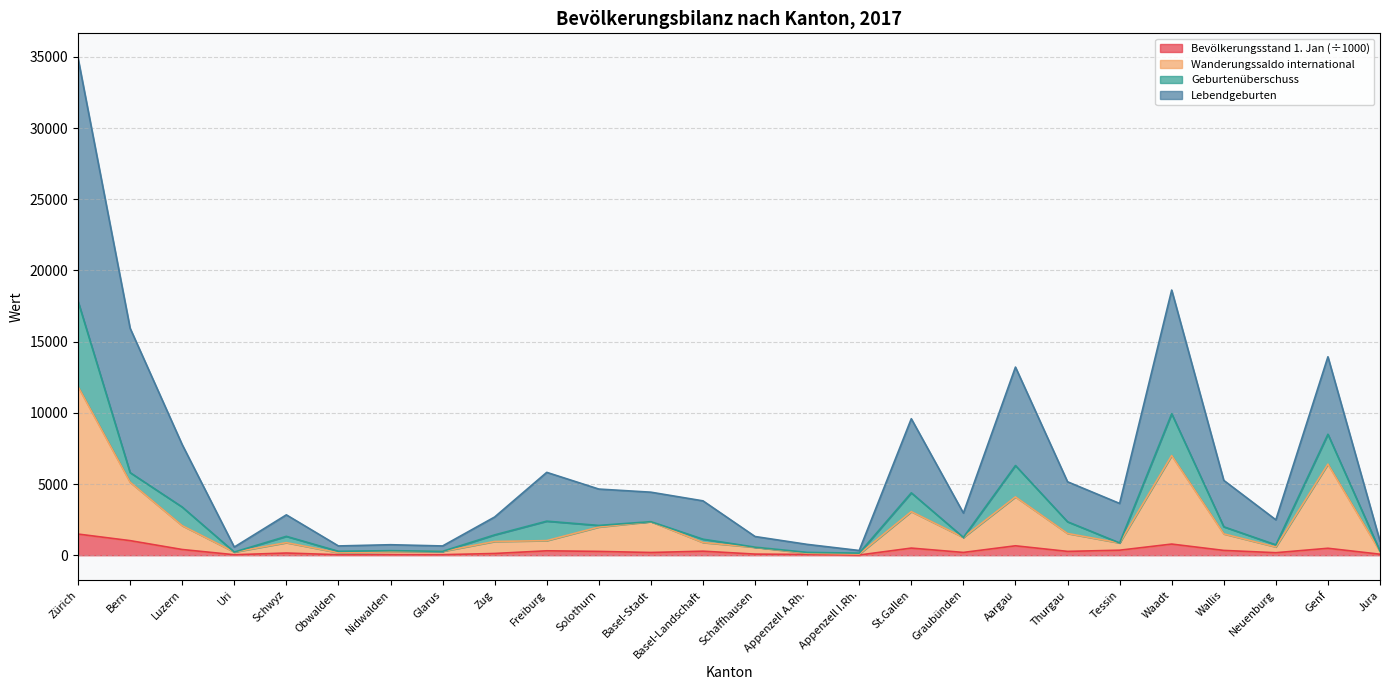

What is the average value of the Bevölkerungsstand 1. Januar series?

323.8